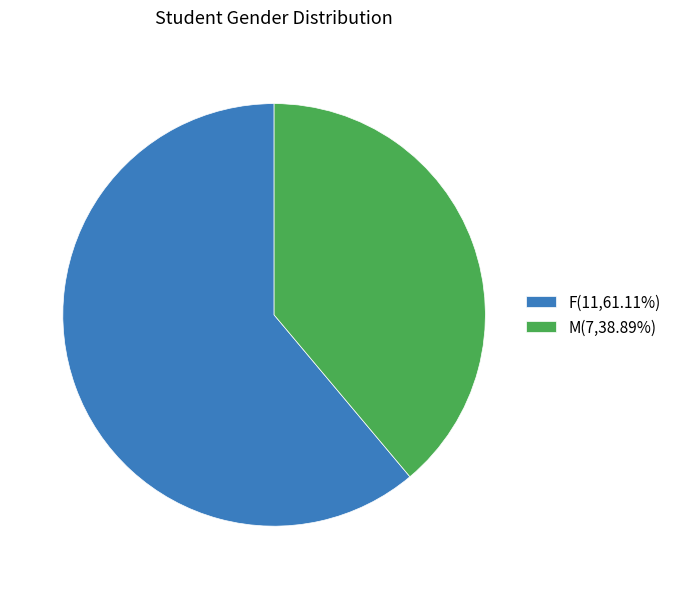

Approximately how many times larger is the value at F compared to M?

1.6